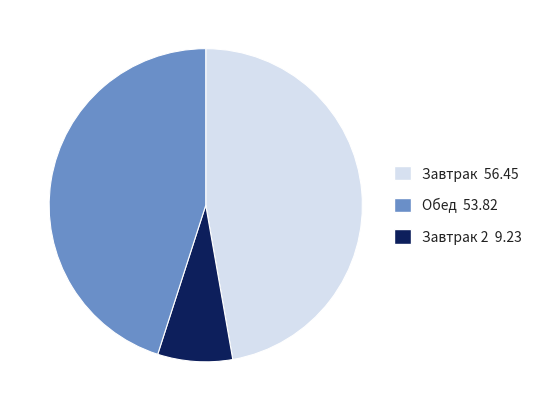

Is there a majority slice in this chart?

No